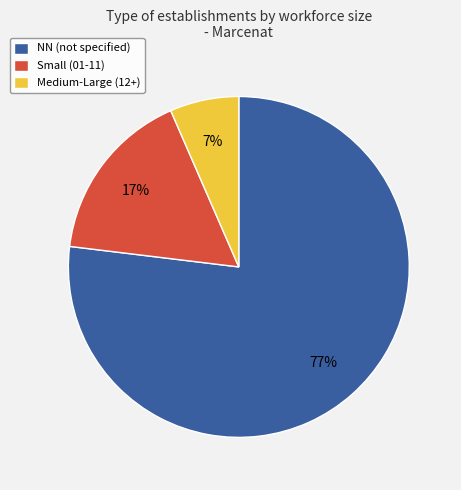

Which slice is the largest?

NN (not specified)